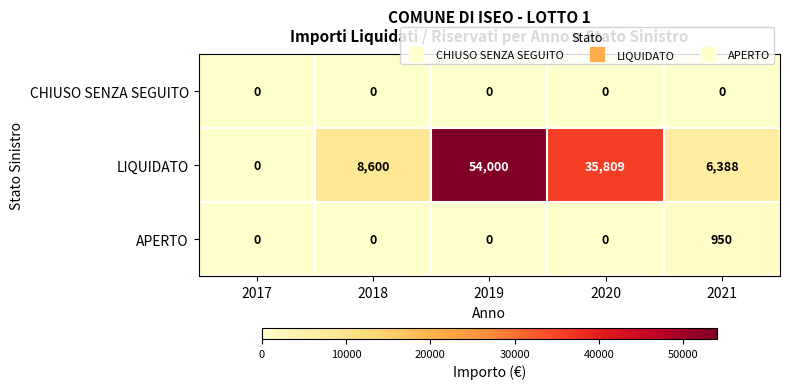

Which series has the largest range (max minus min)?

LIQUIDATO